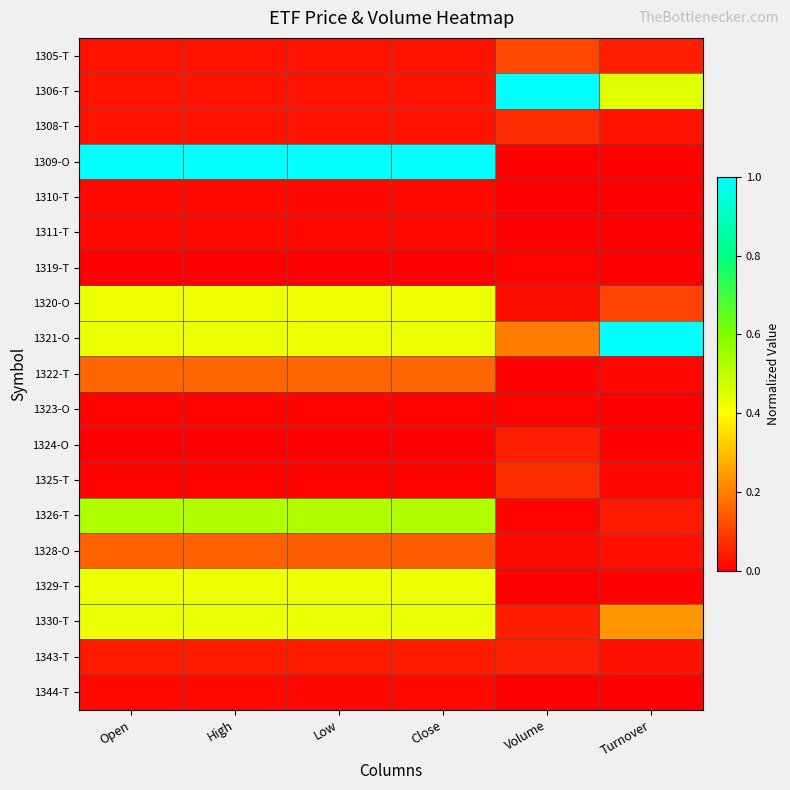

Reading left to right, what are all the values shown in this chart?

1305-T: Open=0.0	High=0.0	Low=0.0	Close=0.0	Volume=0.1	Turnover=0.1
1306-T: Open=0.0	High=0.0	Low=0.0	Close=0.0	Volume=1.0	Turnover=0.4
1308-T: Open=0.0	High=0.0	Low=0.0	Close=0.0	Volume=0.1	Turnover=0.0
1309-O: Open=1.0	High=1.0	Low=1.0	Close=1.0	Volume=0.0	Turnover=0.0
1310-T: Open=0.0	High=0.0	Low=0.0	Close=0.0	Volume=0.0	Turnover=0.0
1311-T: Open=0.0	High=0.0	Low=0.0	Close=0.0	Volume=0.0	Turnover=0.0
1319-T: Open=0.0	High=0.0	Low=0.0	Close=0.0	Volume=0.0	Turnover=0.0
1320-O: Open=0.4	High=0.4	Low=0.4	Close=0.4	Volume=0.0	Turnover=0.1
1321-O: Open=0.4	High=0.4	Low=0.4	Close=0.4	Volume=0.2	Turnover=1.0
1322-T: Open=0.2	High=0.2	Low=0.2	Close=0.2	Volume=0.0	Turnover=0.0
1323-O: Open=0.0	High=0.0	Low=0.0	Close=0.0	Volume=0.0	Turnover=0.0
1324-O: Open=0.0	High=0.0	Low=0.0	Close=0.0	Volume=0.0	Turnover=0.0
1325-T: Open=0.0	High=0.0	Low=0.0	Close=0.0	Volume=0.1	Turnover=0.0
1326-T: Open=0.5	High=0.5	Low=0.5	Close=0.5	Volume=0.0	Turnover=0.0
1328-O: Open=0.2	High=0.2	Low=0.2	Close=0.1	Volume=0.0	Turnover=0.0
1329-T: Open=0.4	High=0.4	Low=0.4	Close=0.4	Volume=0.0	Turnover=0.0
1330-T: Open=0.4	High=0.4	Low=0.4	Close=0.4	Volume=0.0	Turnover=0.2
1343-T: Open=0.0	High=0.0	Low=0.0	Close=0.0	Volume=0.1	Turnover=0.0
1344-T: Open=0.0	High=0.0	Low=0.0	Close=0.0	Volume=0.0	Turnover=0.0